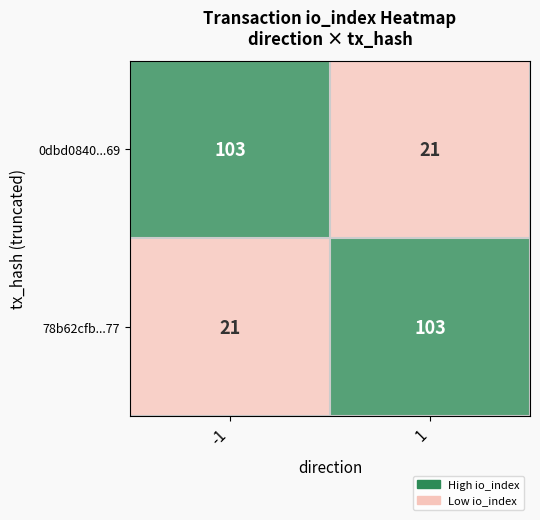

Is it true that 78b62cfb...77 equals 103 at 1?

True